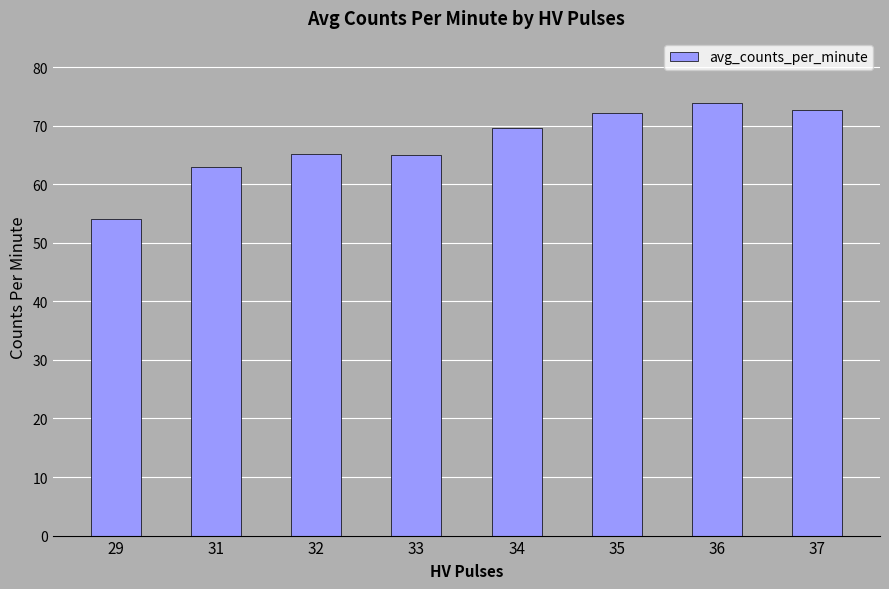

The value at 29 is 54.0. True or false?

True